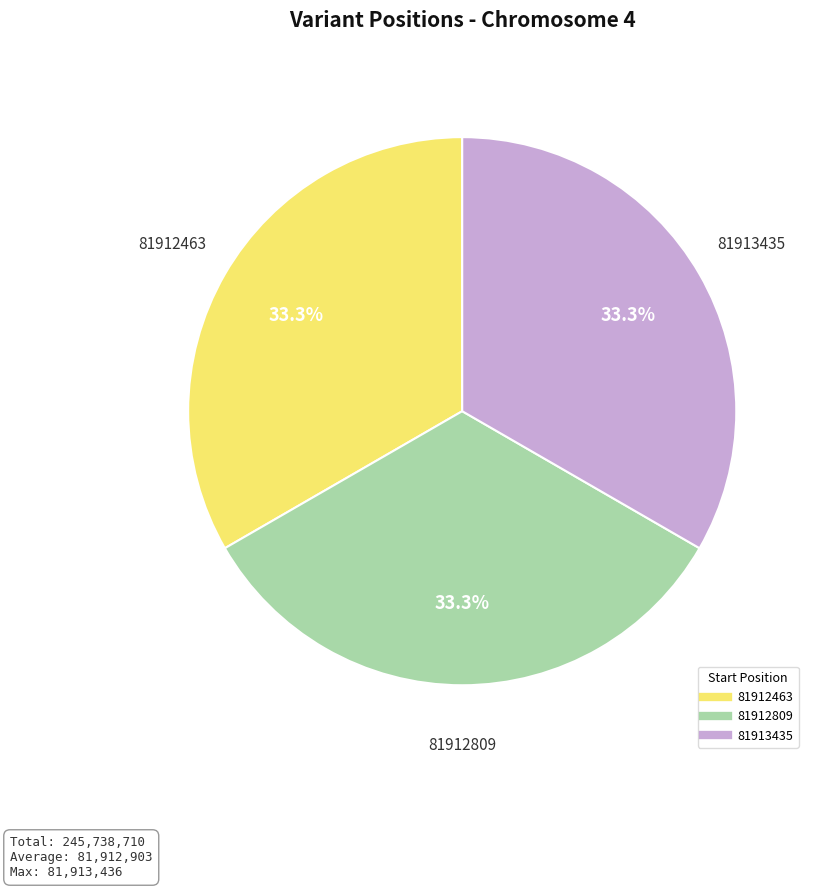

Count the number of slices in the pie.

3